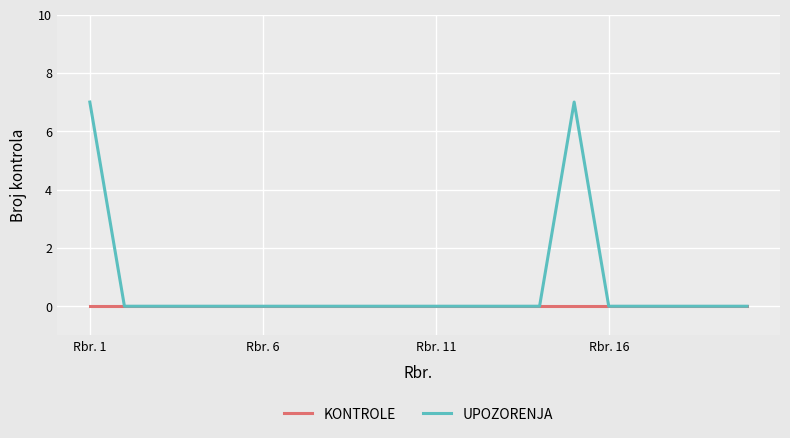

Which series has the largest range (max minus min)?

UPOZORENJA